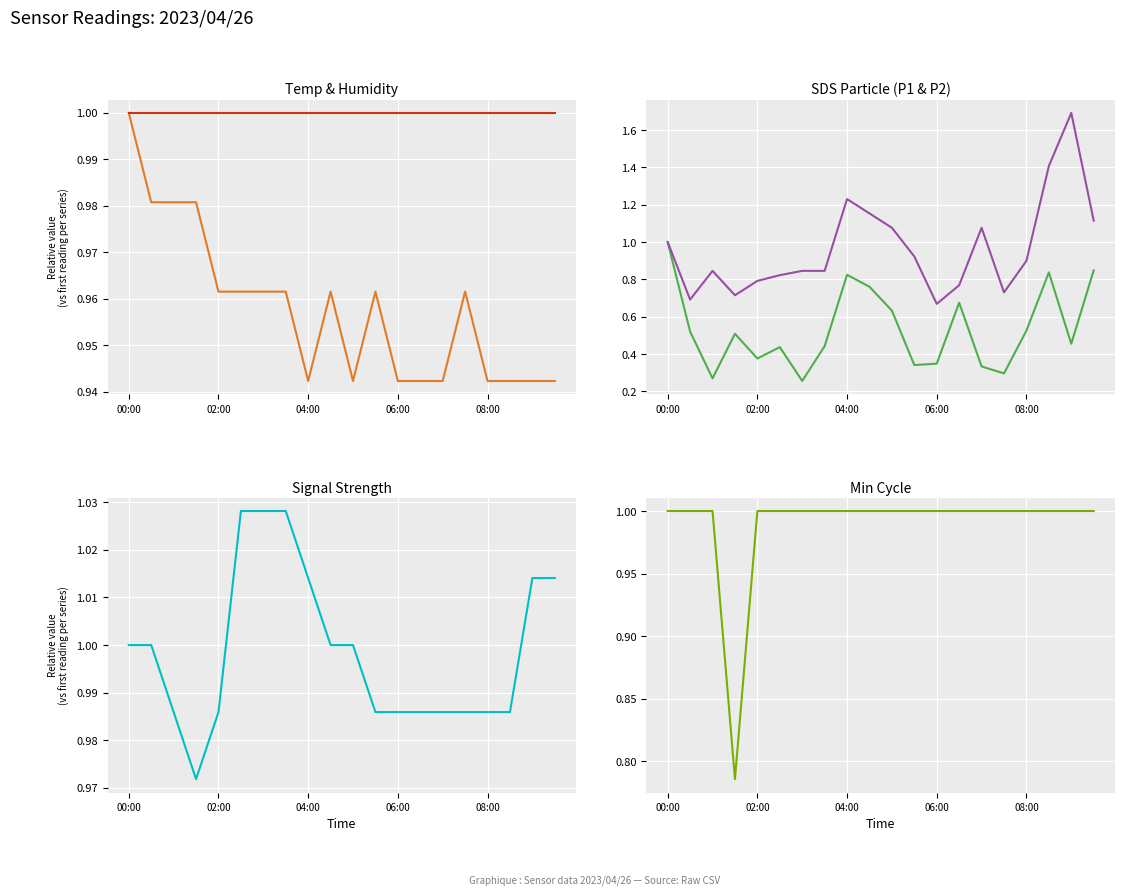

Between 06:00 and 10, which series saw the biggest shift?

SDS_P2 (norm)